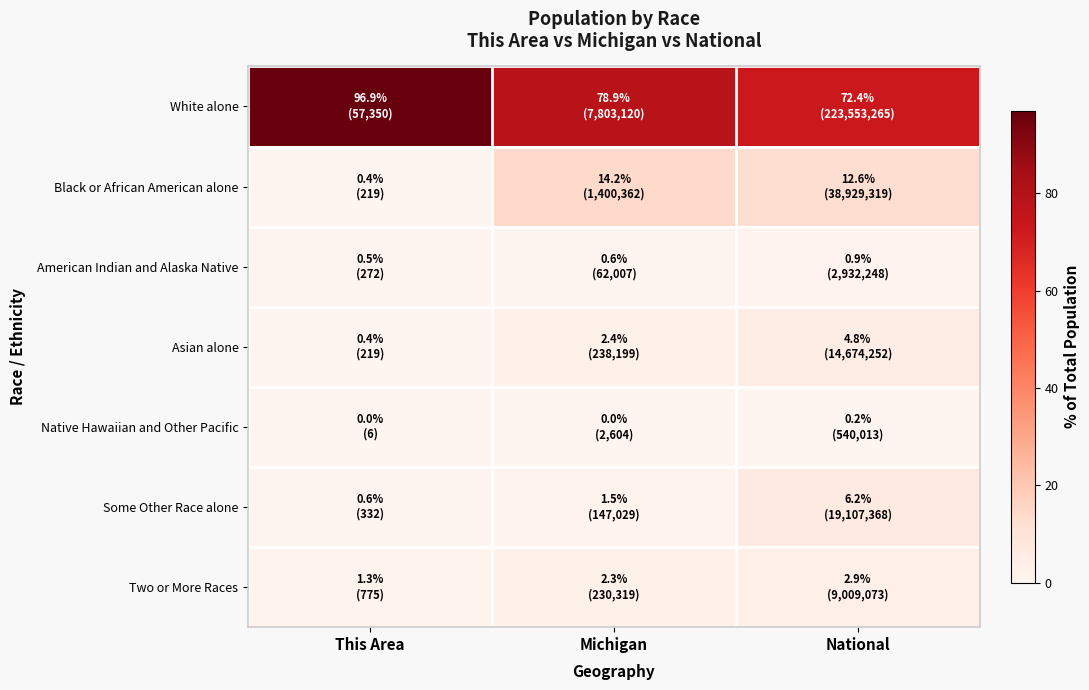

Which series has the largest range (max minus min)?

White alone